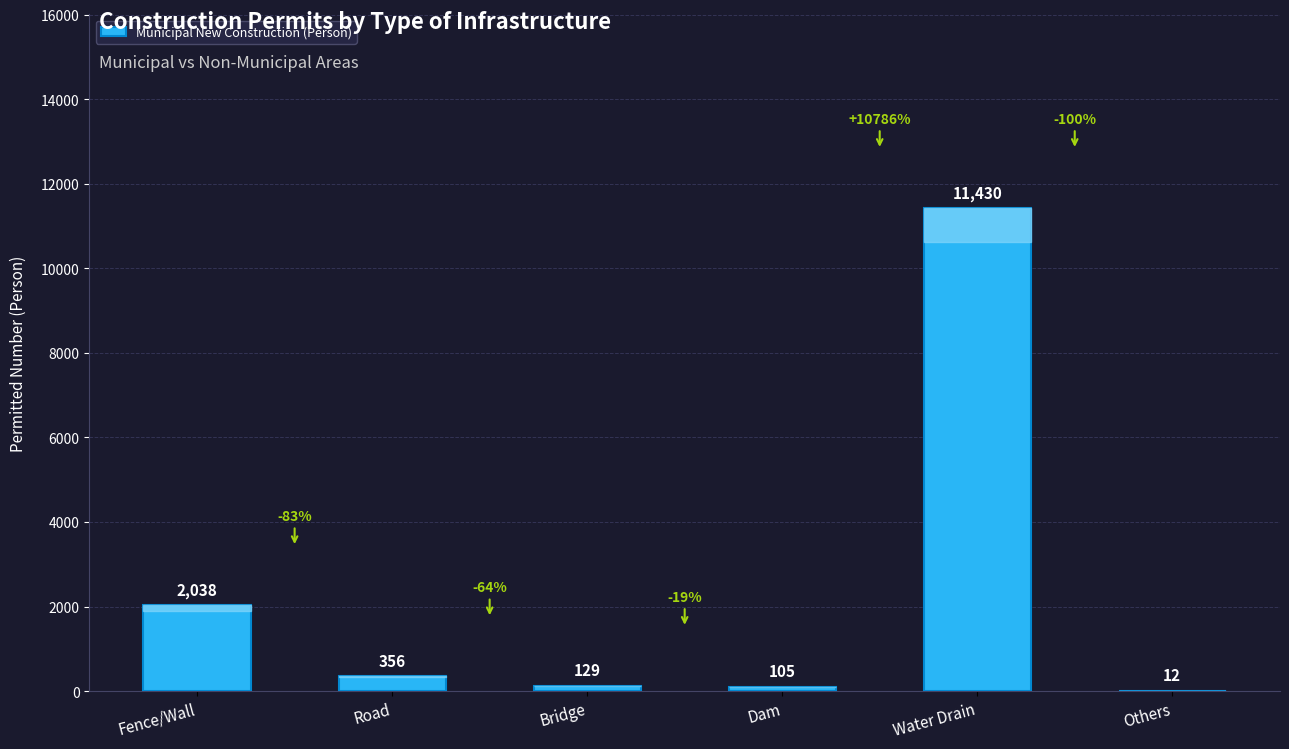

Where is the data nearest to the value 5721?

Fence/Wall